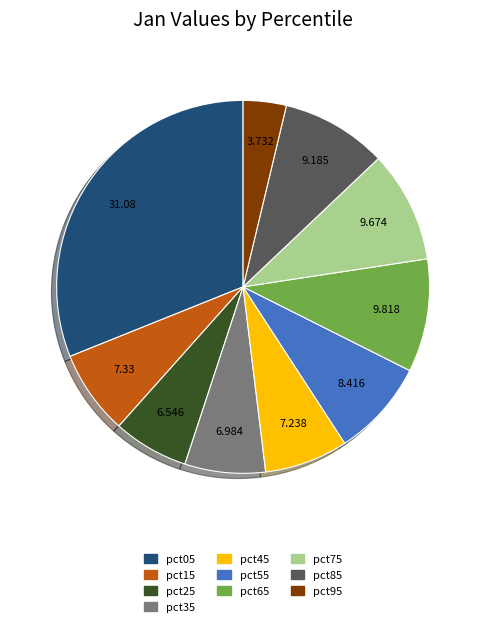

What is the smallest slice in the pie chart?

pct95